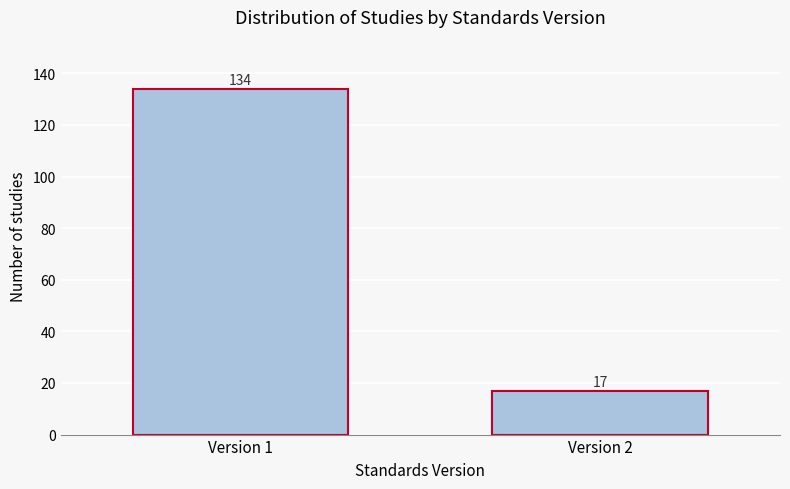

Reading left to right, extract all data points from this chart.

134	17